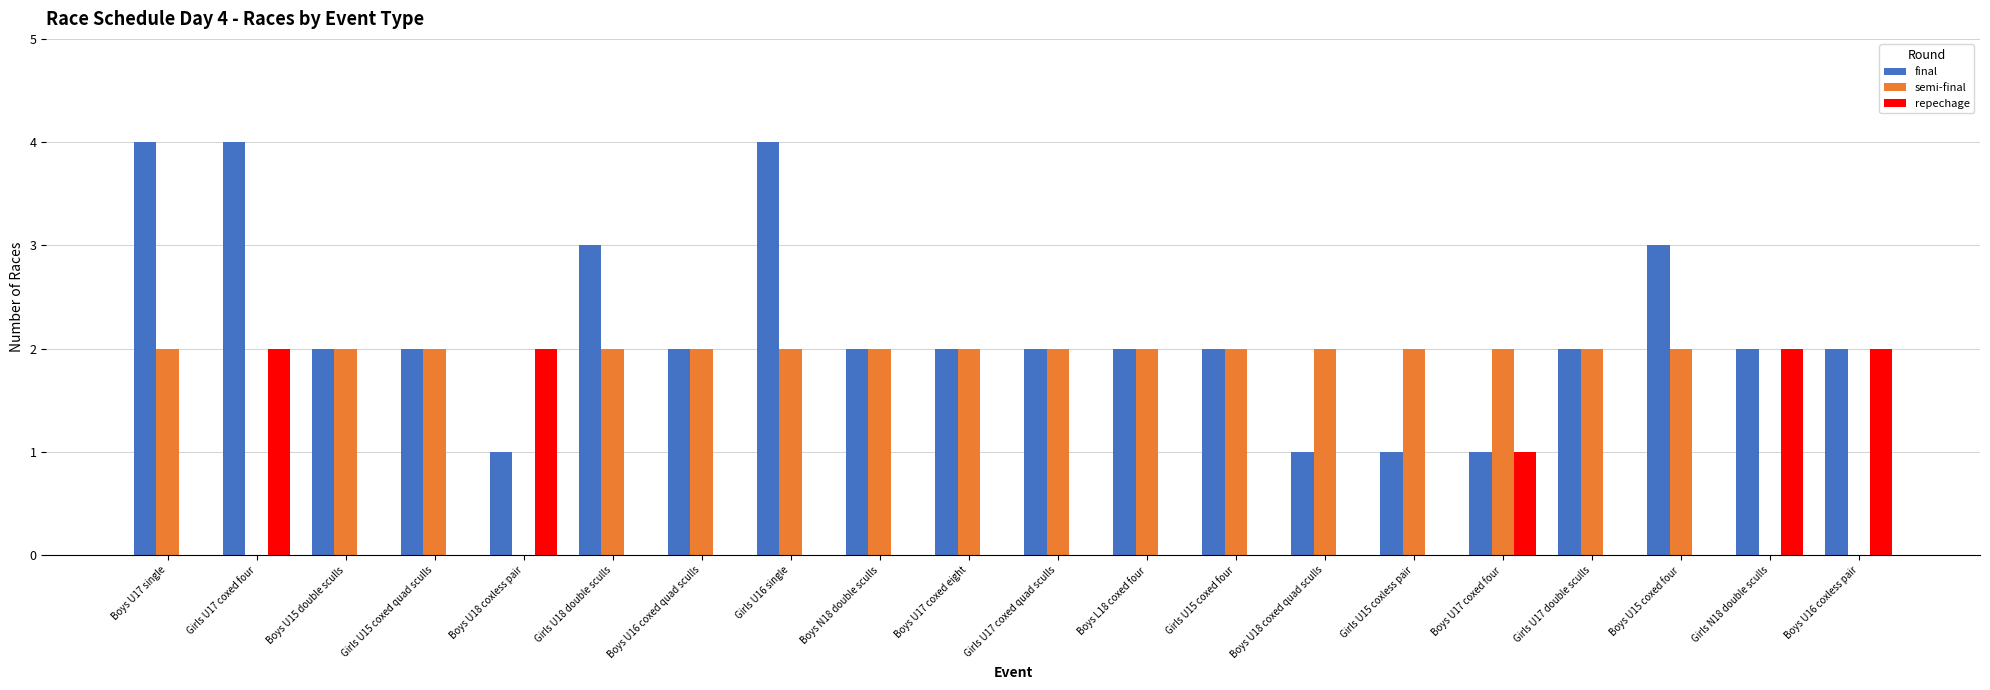

What are all the series names shown in the legend?

final, semi-final, repechage